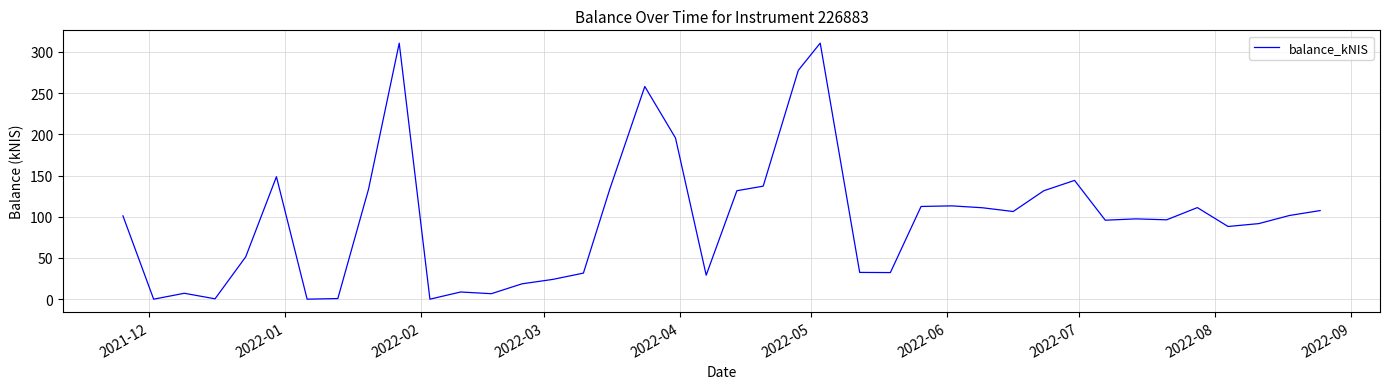

What is the greatest value displayed?

310.6